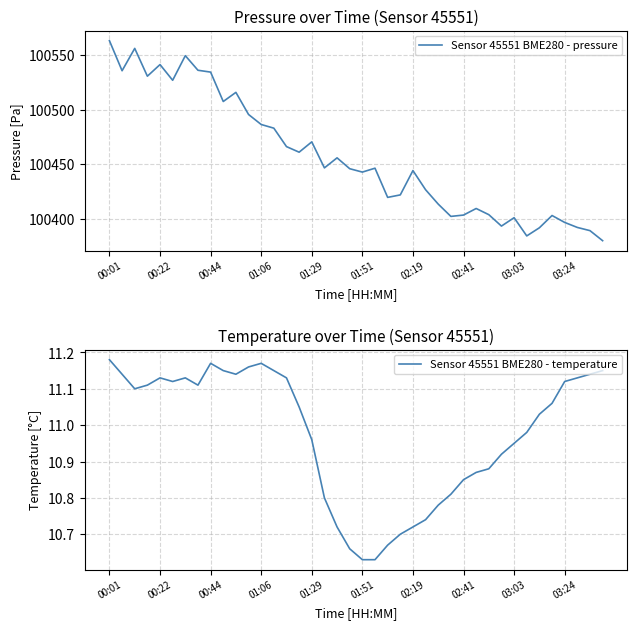

The Sensor 45551 BME280 - pressure series shows 175670.1 at 02:19. True or false?

False